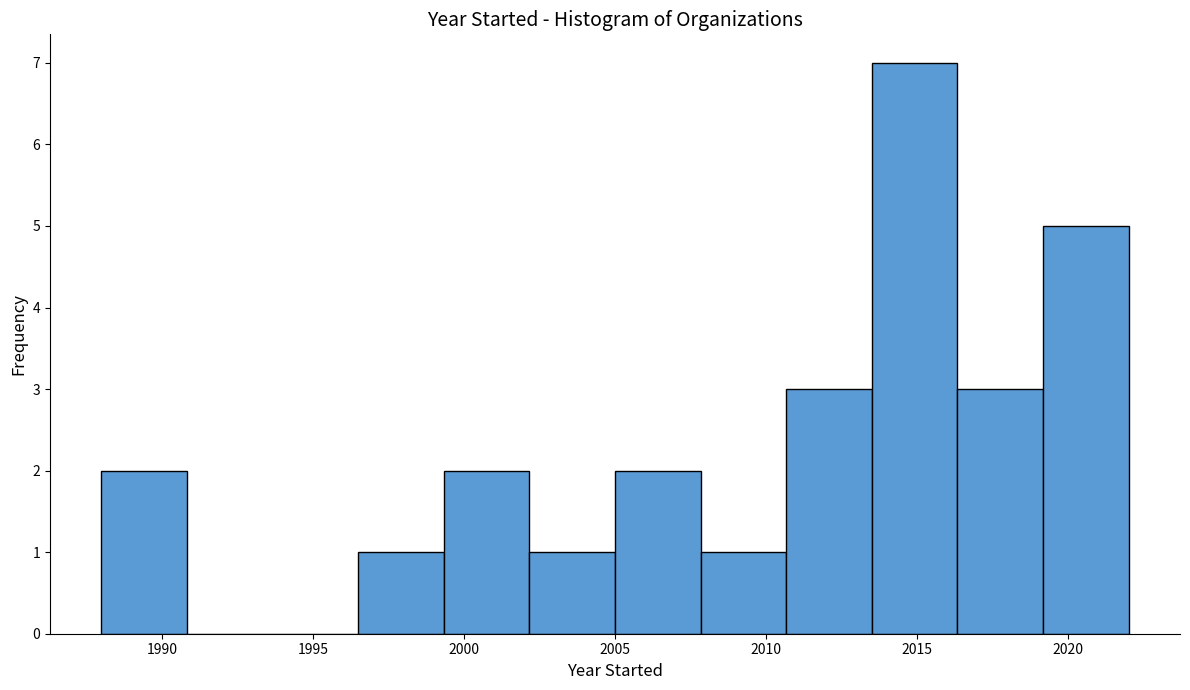

Reading left to right, transcribe this chart: for each bar, give the range it covers on the x-axis and its height. Neither the bar edges nor the heights are printed on the chart, so give them approximately, as read against the axes.

1988.0 to 1991.0: 2
1991.0 to 1993.5: 0
1993.5 to 1996.5: 0
1996.5 to 1999.5: 1
1999.5 to 2002.0: 2
2002.0 to 2005.0: 1
2005.0 to 2008.0: 2
2008.0 to 2010.5: 1
2010.5 to 2013.5: 3
2013.5 to 2016.5: 7
2016.5 to 2019.0: 3
2019.0 to 2022.0: 5